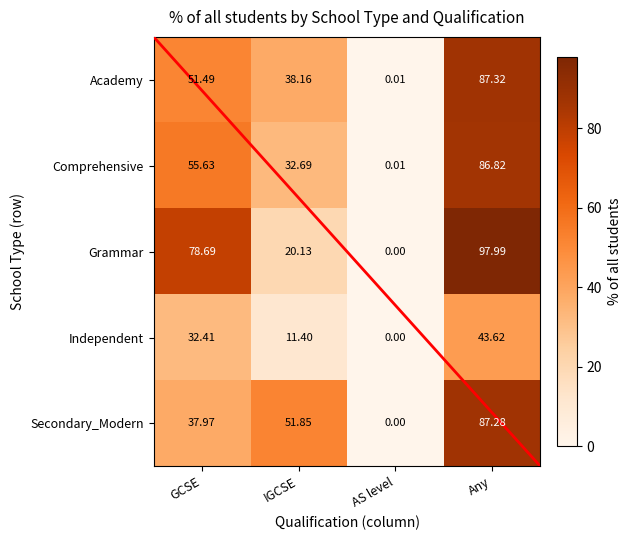

Rank the series by their maximum value, from lowest to highest.

Independent, Comprehensive, Secondary_Modern, Academy, Grammar